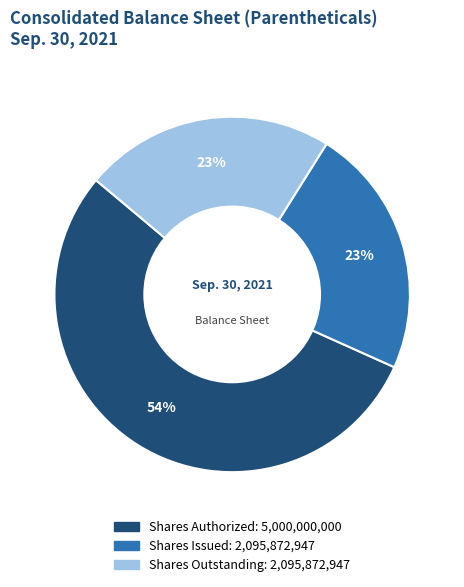

Is there any slice that represents more than half of the pie?

Yes